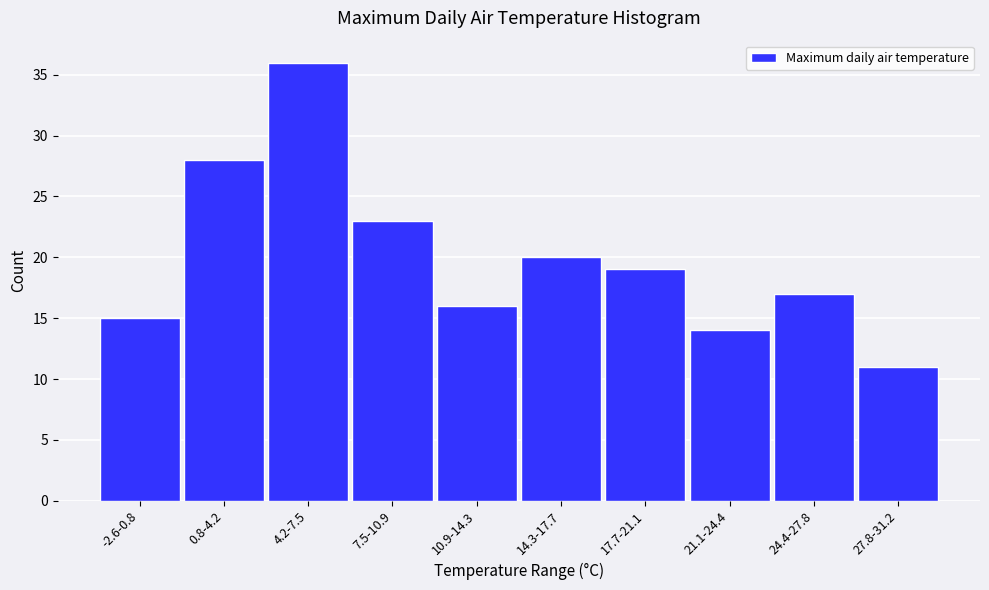

Reading left to right, extract all data points from this chart.

15	28	36	23	16	20	19	14	17	11